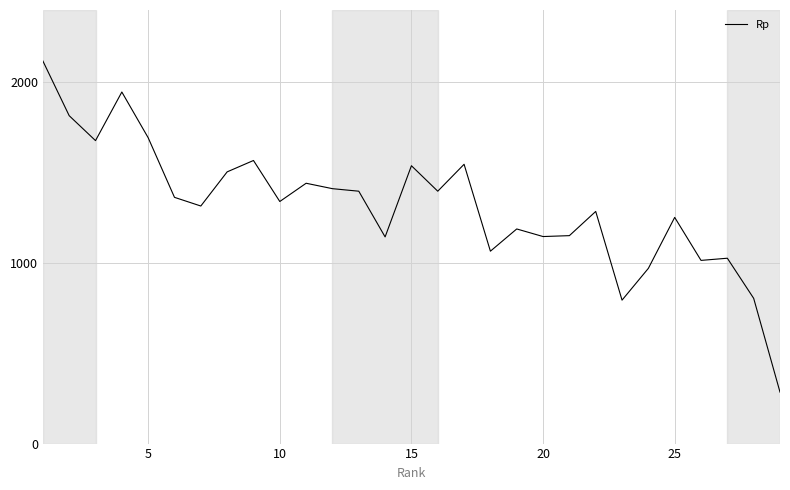

What is the greatest value displayed?

2118